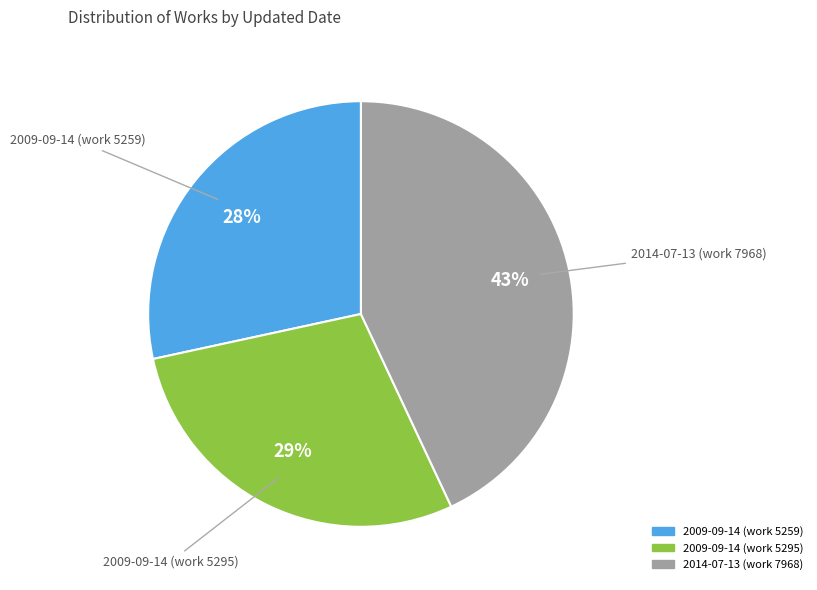

Approximately how many times larger is the value at 2014-07-13 (work 7968) compared to 2009-09-14 (work 5259)?

1.5